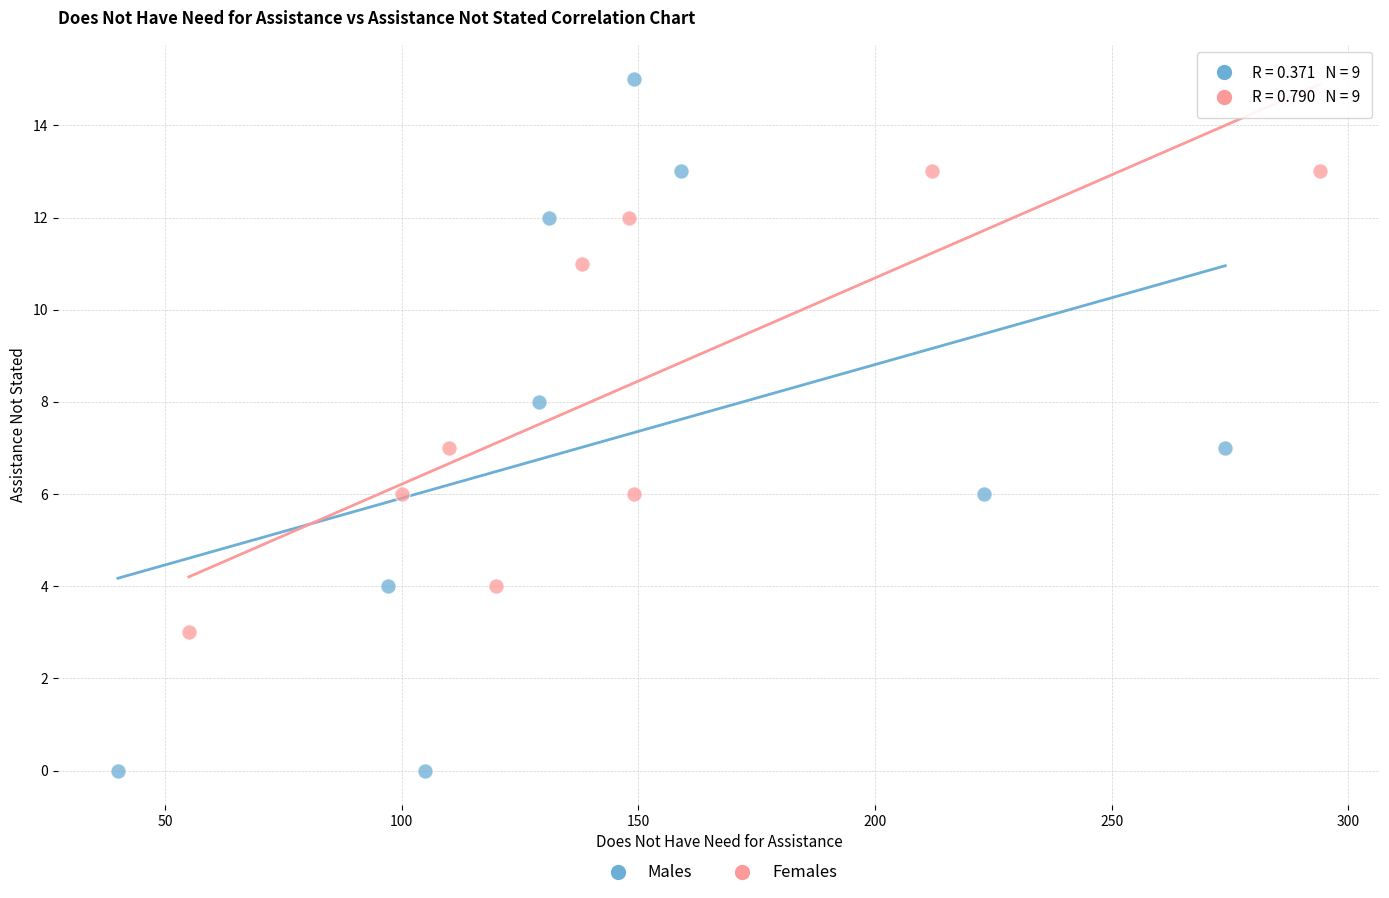

Which series has the widest spread of Y values?

Males